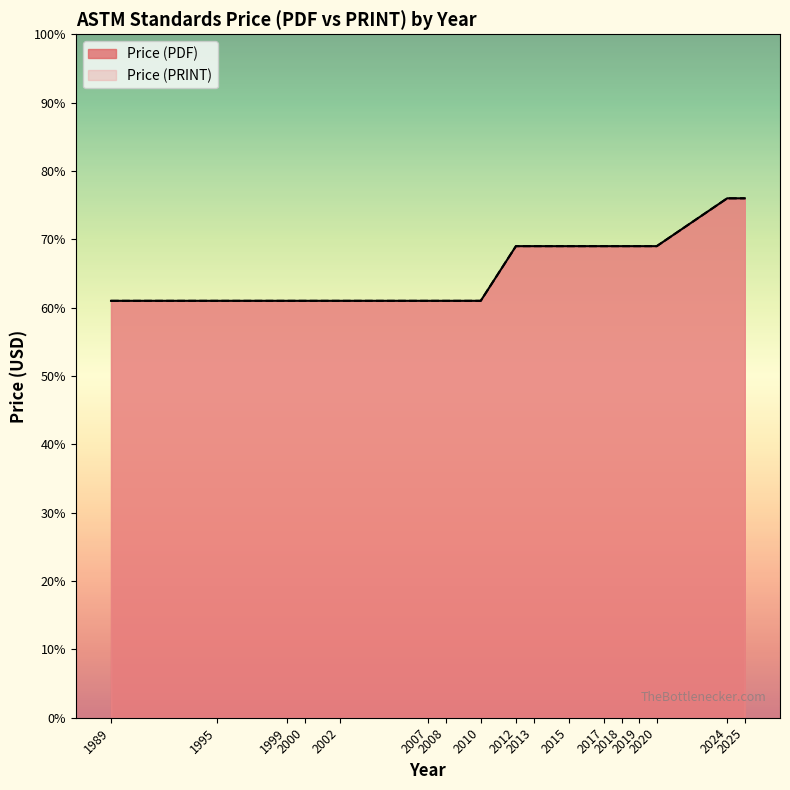

What is the total value across all series at 1995?

122